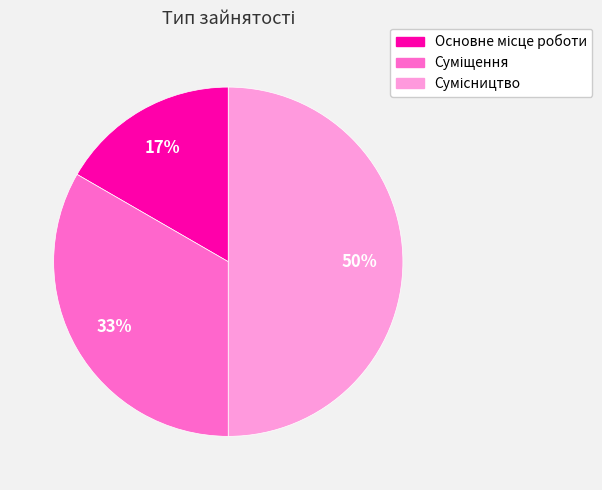

To the nearest percent, what is the average slice percentage?

33%